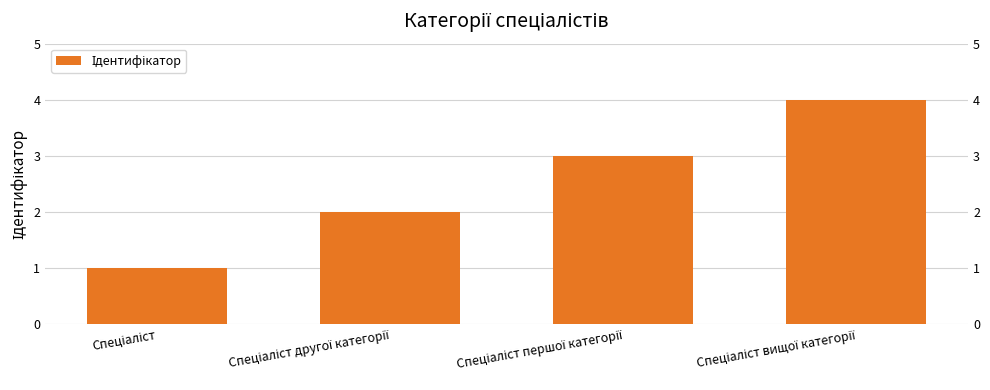

What is the value of the 2nd bar from the left?

2